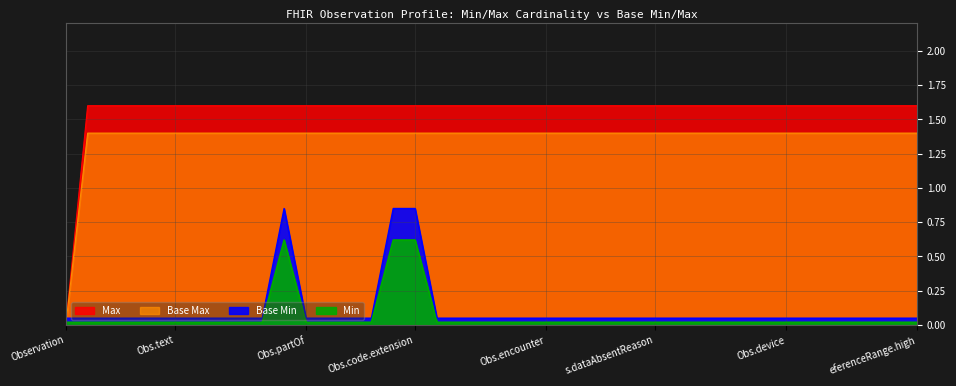

In Base Min, how many points are higher than both neighbors (excluding endpoints)?

1